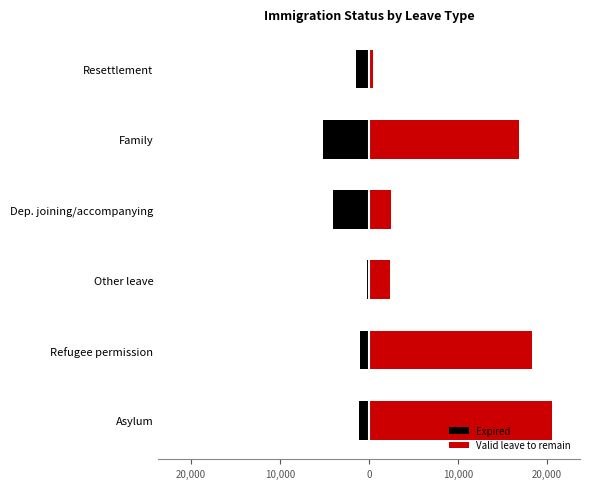

How many data points does each series have?

6